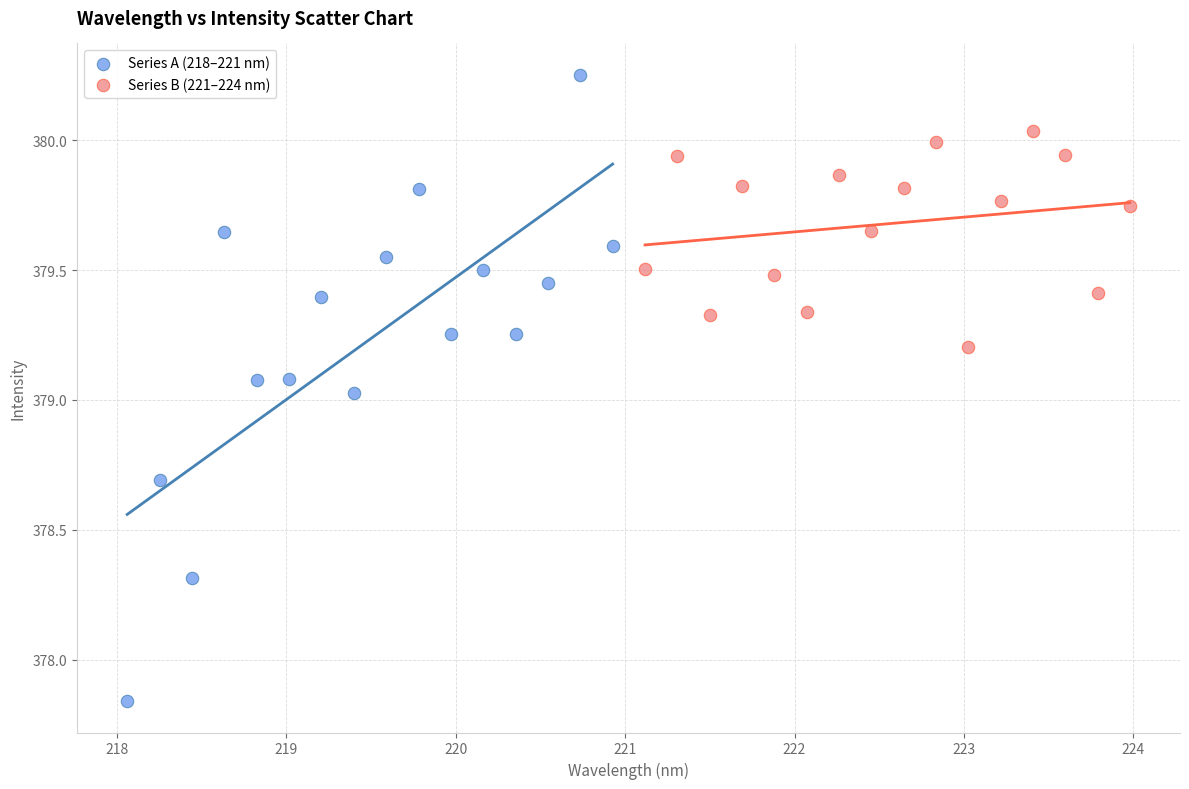

Which series has the largest Y range (max minus min)?

Series A (218–221 nm)